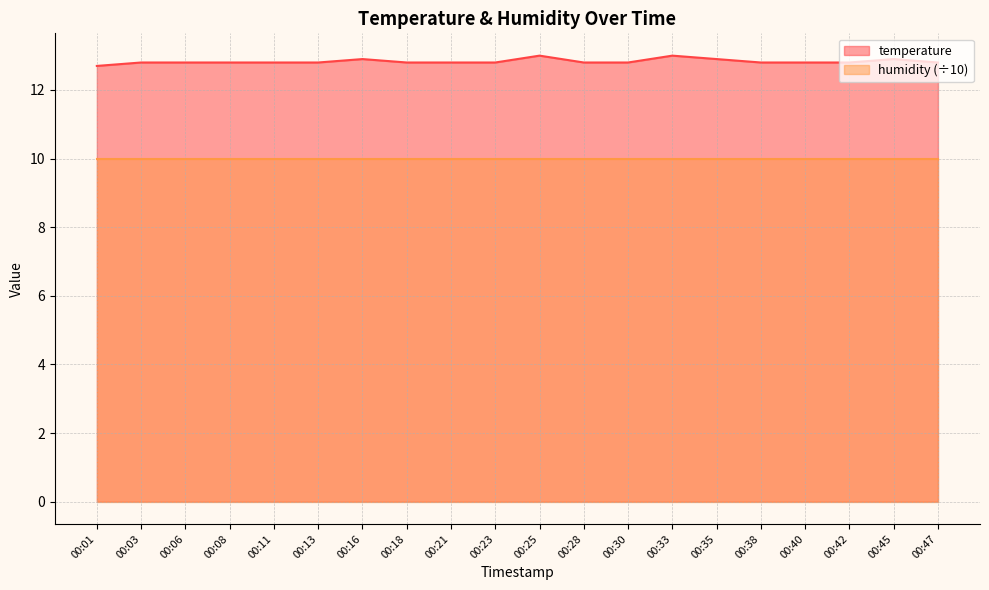

What is the change in value from 00:23 to 00:33?

+0.2